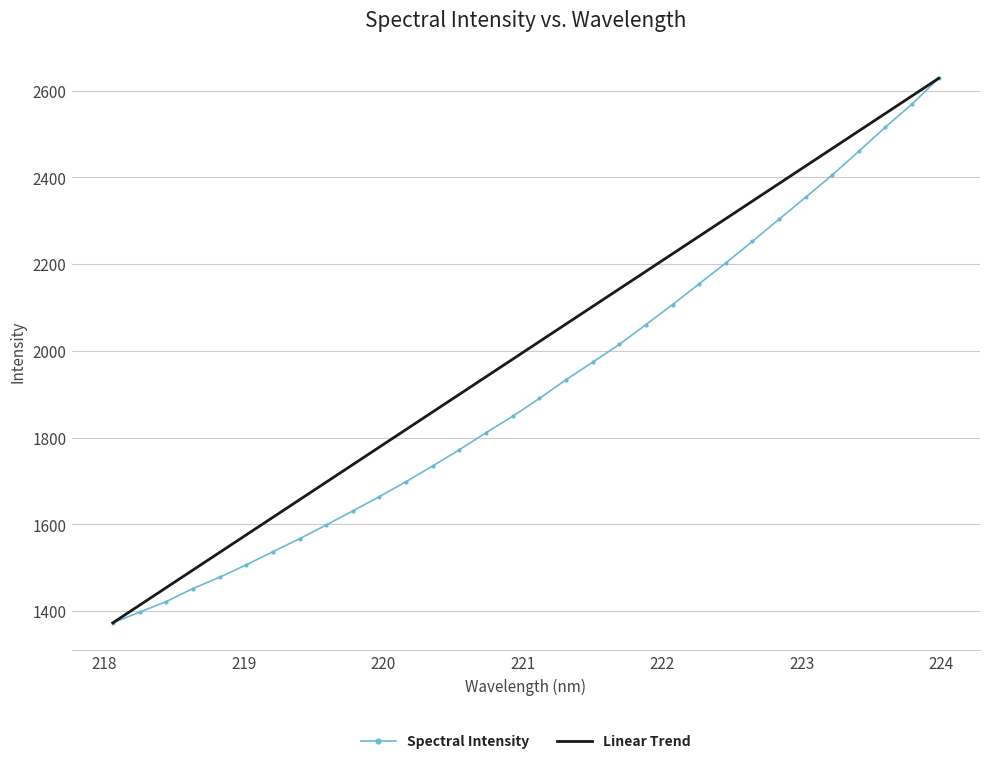

What is the greatest value displayed?

2628.3